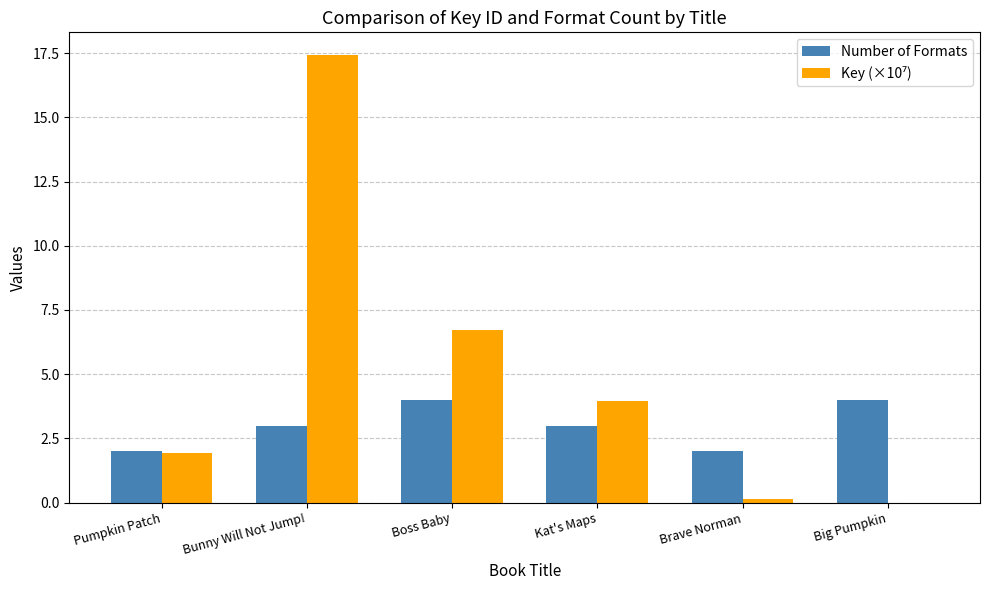

What is the total value across all series at Kat's Maps?

7.0